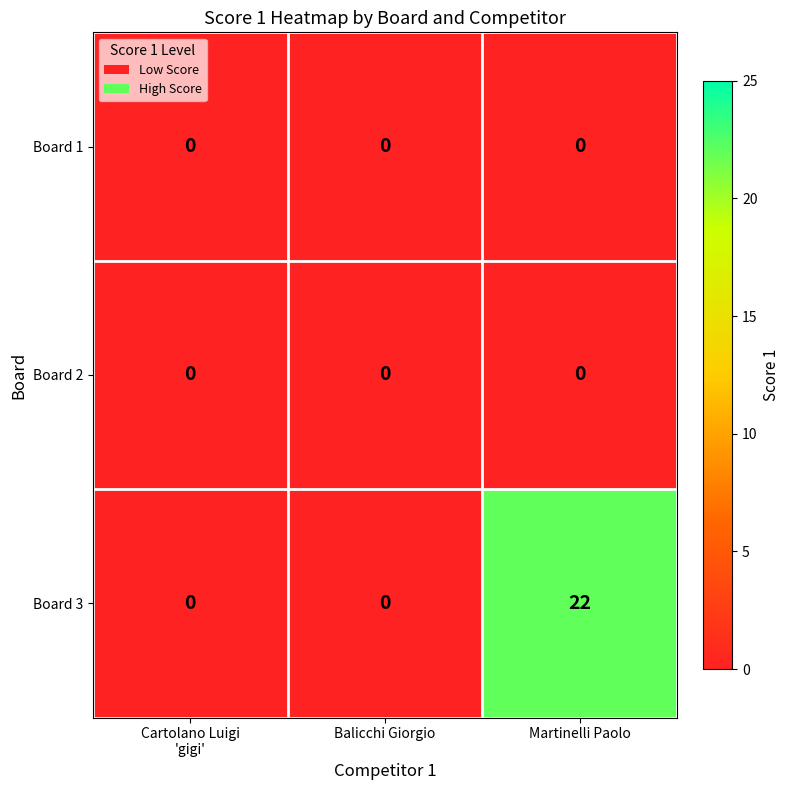

Which series has the largest range (max minus min)?

Board 3